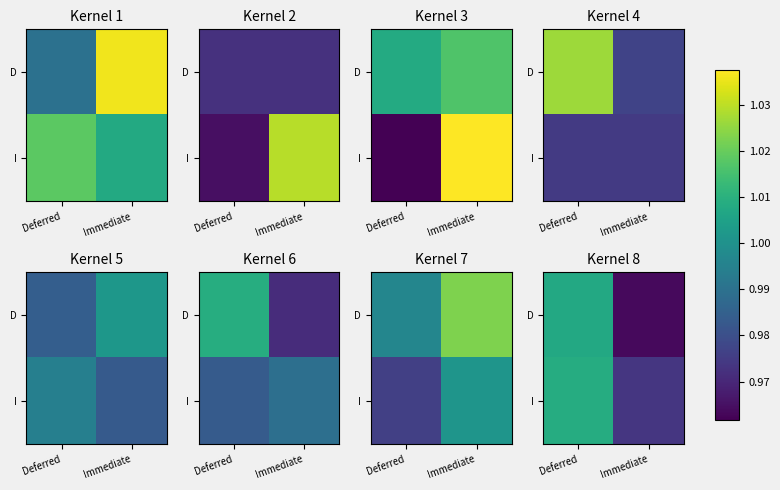

How many distinct data groups are displayed?

2